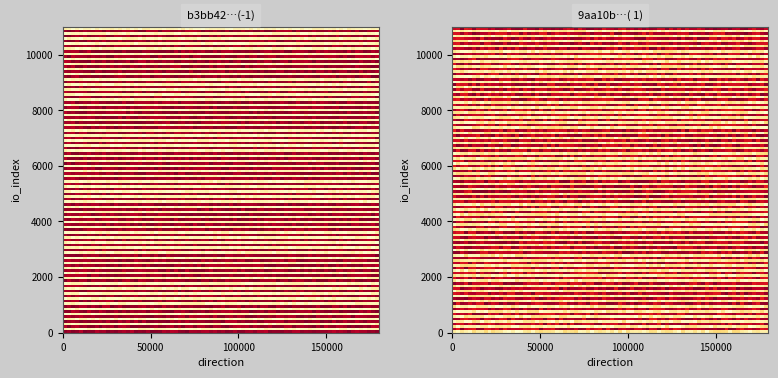

Rank the series by their average value, from lowest to highest.

9aa10b426a6b1505c95c2b2e2cc6bfaa093c02d, b3bb42b401a12e3ab8cdd7736711ac071d015af